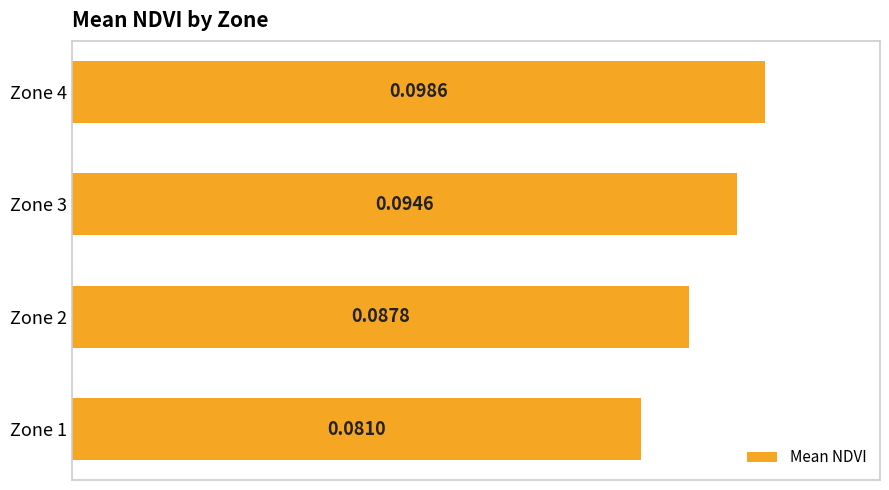

Between Zone 1 and Zone 3, which is larger?

Zone 3